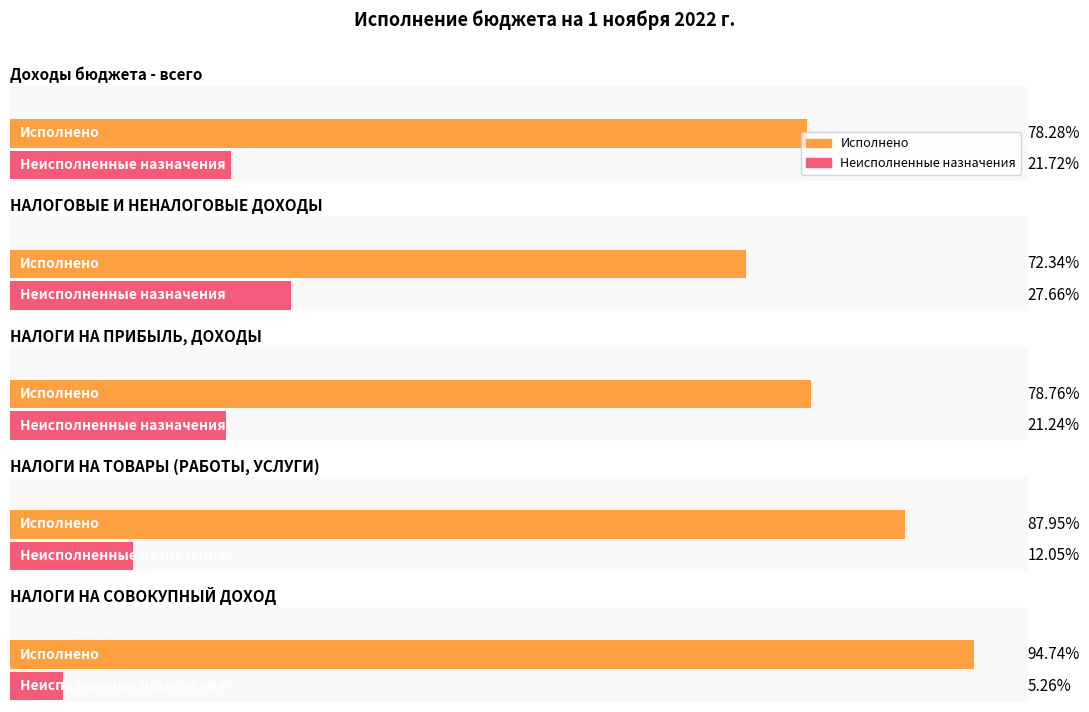

True or false: Утвержденные назначения has a value of 357290489.9 at НАЛОГОВЫЕ И НЕНАЛОГОВЫЕ ДОХОДЫ.

True